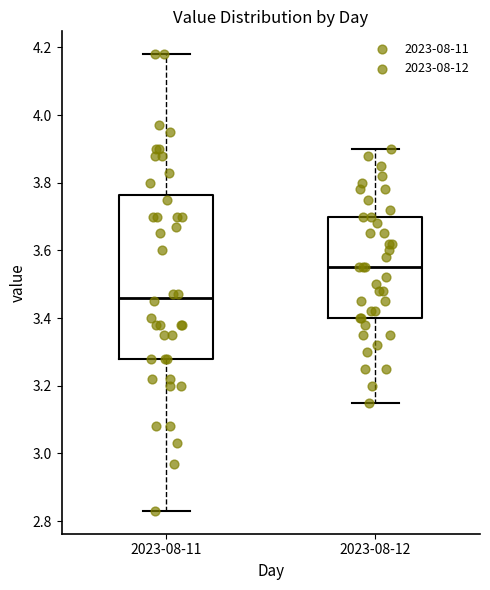

Reading left to right, read every box against the y-axis: the position of its median line, the range the box covers, and the ends of its whiskers. The values are not printed on the chart, so give them approximately, as read against the axis.

2023-08-11: median 3.46, box 3.28 to 3.76, whiskers 2.84 to 4.18
2023-08-12: median 3.56, box 3.40 to 3.70, whiskers 3.16 to 3.90